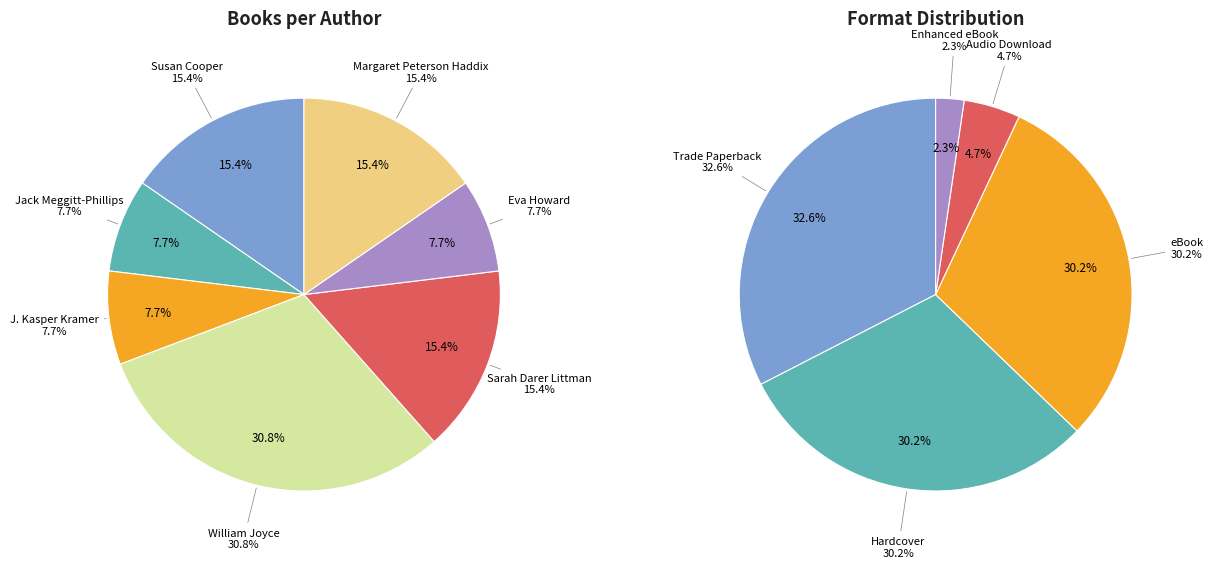

To the nearest percent, what is the difference between the largest and smallest slice percentages?

23%